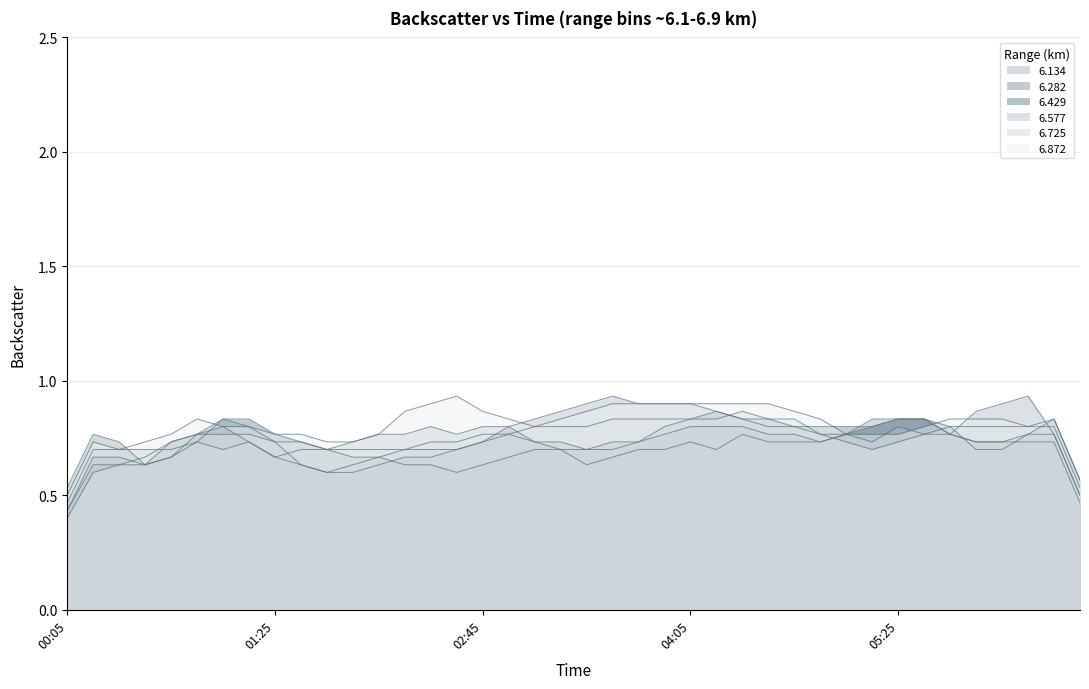

What are all the series names shown in the legend?

6.134, 6.282, 6.429, 6.577, 6.725, 6.872